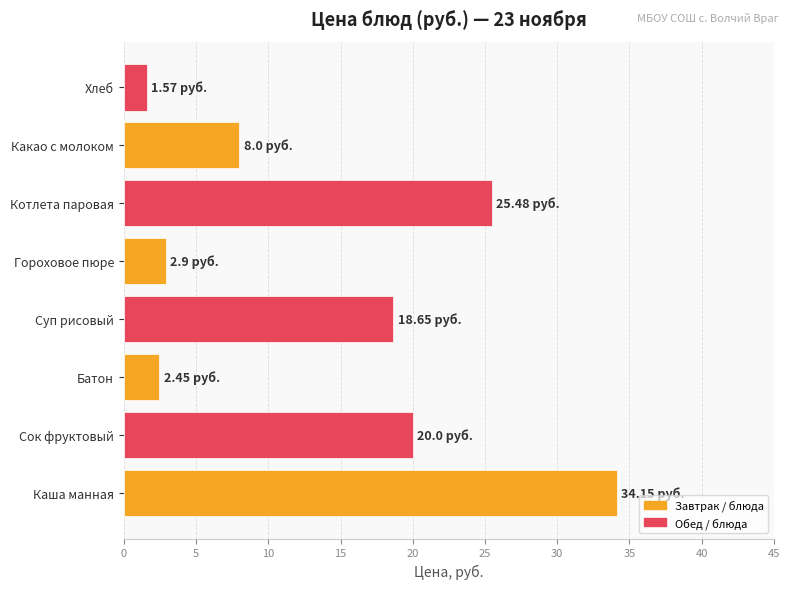

Rank the categories by value from highest to lowest.

Каша манная, Котлета паровая, Сок фруктовый, Суп рисовый, Какао с молоком, Гороховое пюре, Батон, Хлеб